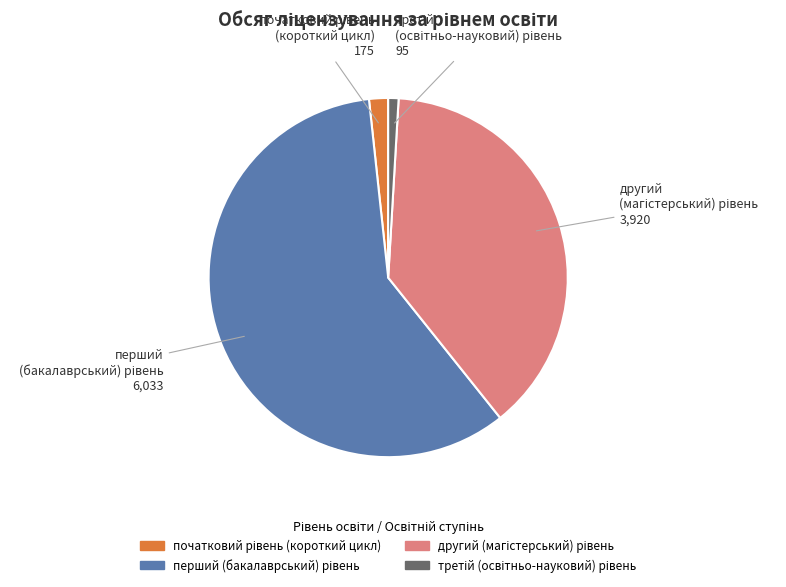

Is there any slice that represents more than half of the pie?

Yes